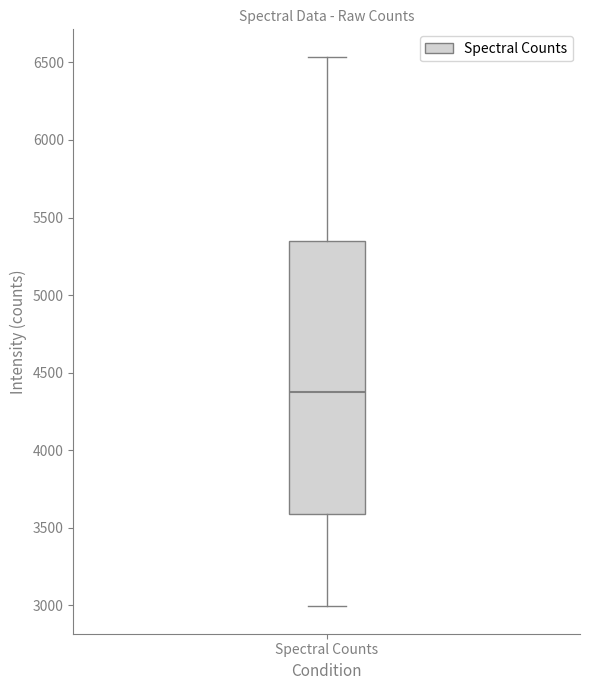

Where does the lower whisker of the box for Spectral Counts end on the y-axis? The values are not printed on the chart, so give them approximately, as read against the axis.

3000